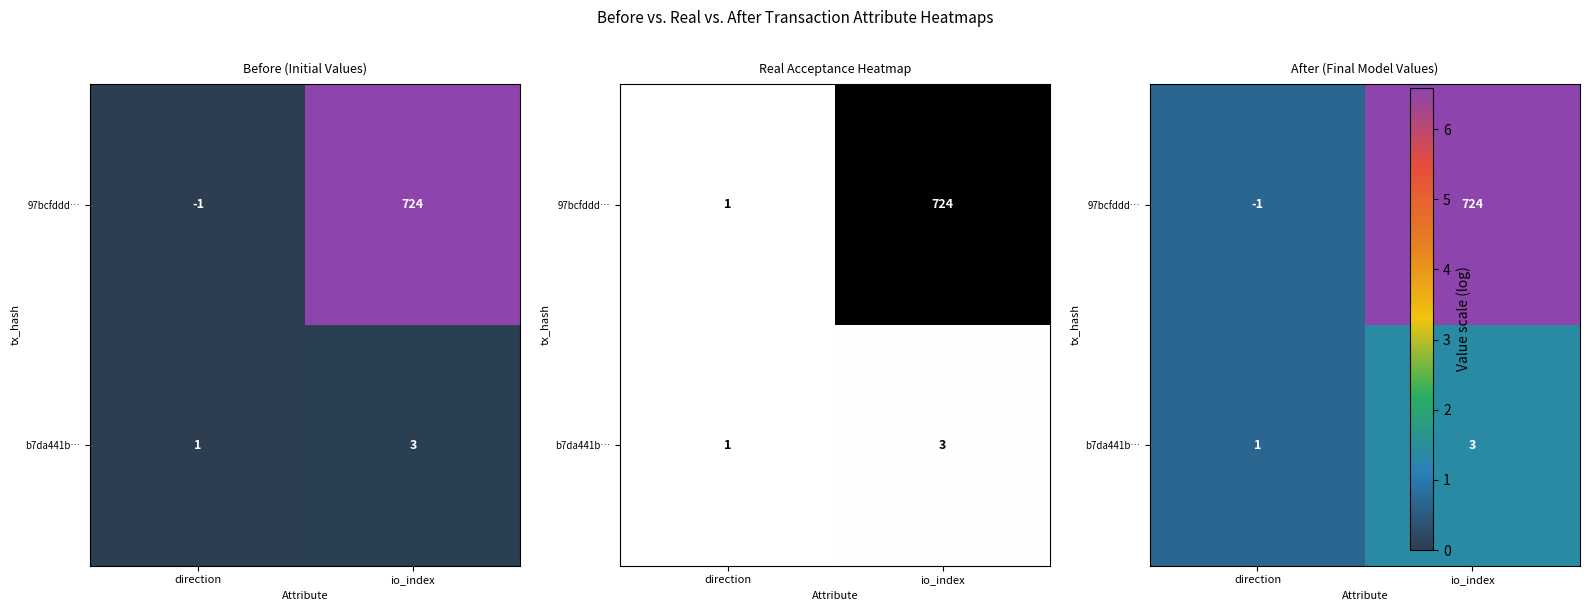

How many data points does each series have?

2